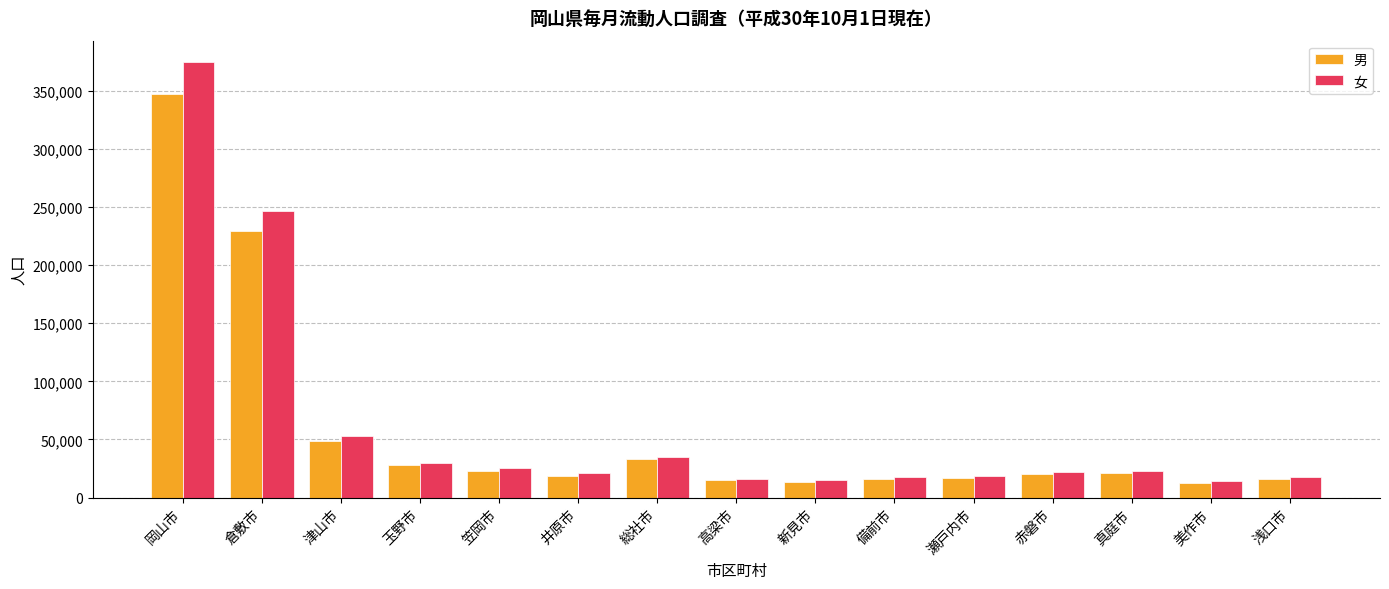

What is the maximum value shown in the chart?

374315